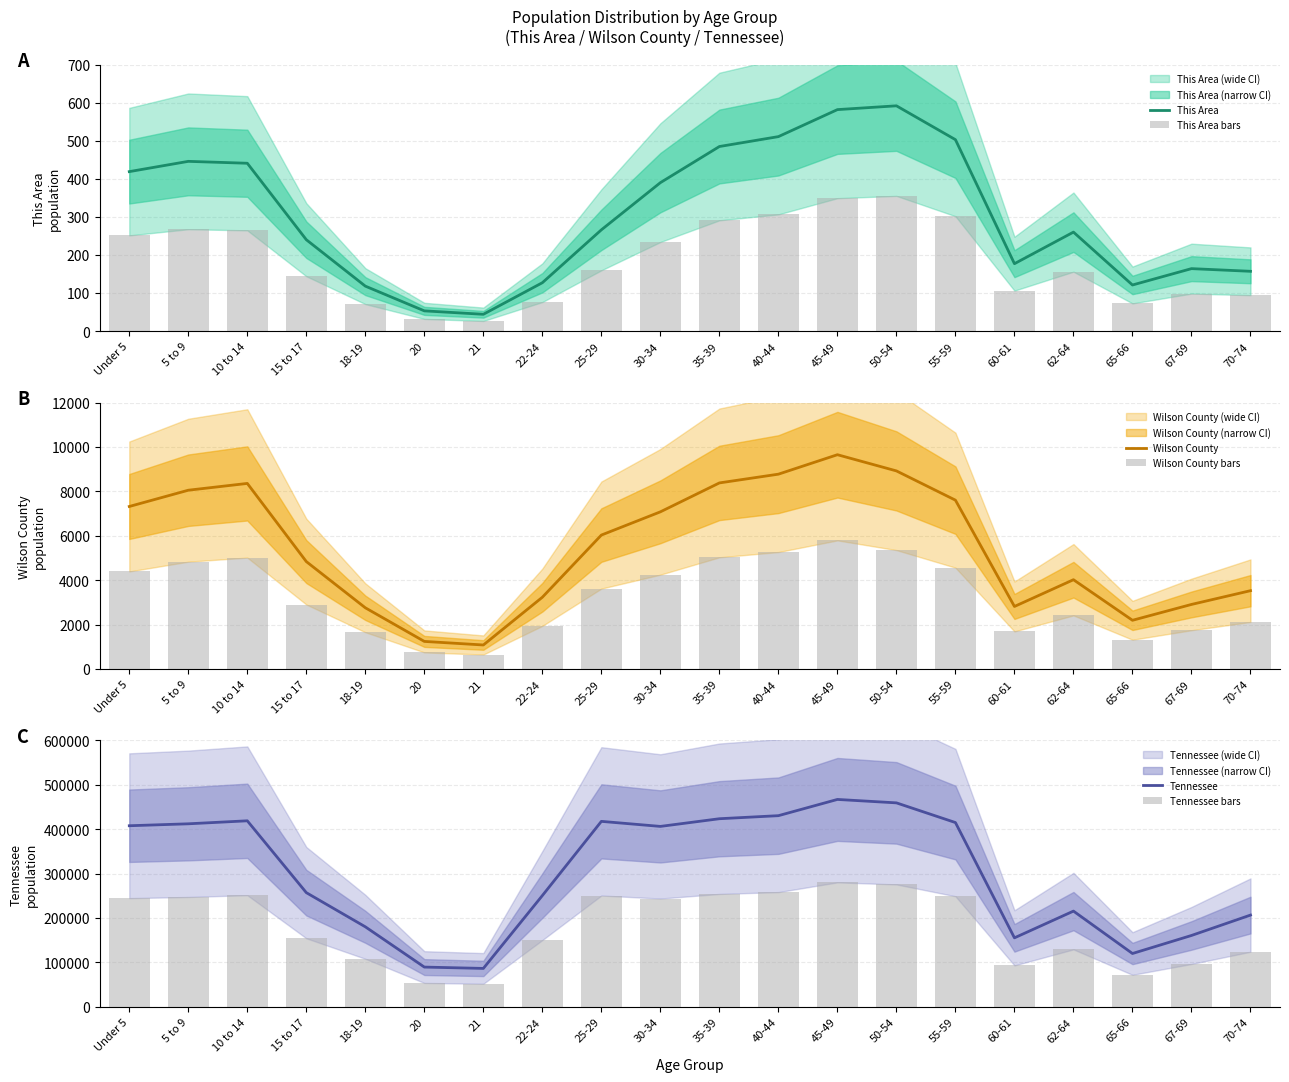

What is the difference between the This Area values at 45-49 and 22-24?

455